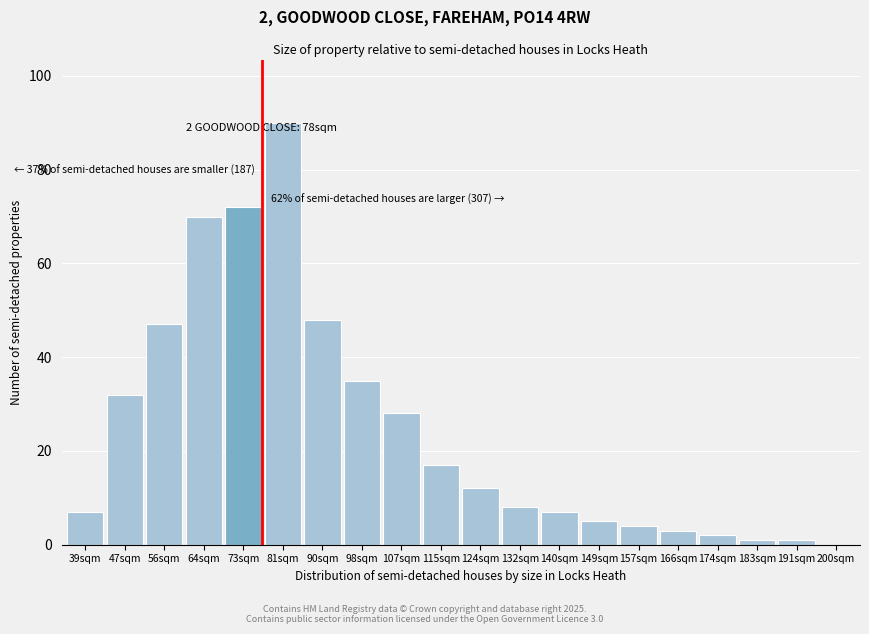

Reading left to right, extract all data points from this chart.

39sqm=7	47sqm=32	56sqm=47	64sqm=70	73sqm=72	81sqm=90	90sqm=48	98sqm=35	107sqm=28	115sqm=17	124sqm=12	132sqm=8	140sqm=7	149sqm=5	157sqm=4	166sqm=3	174sqm=2	183sqm=1	191sqm=1	200sqm=0